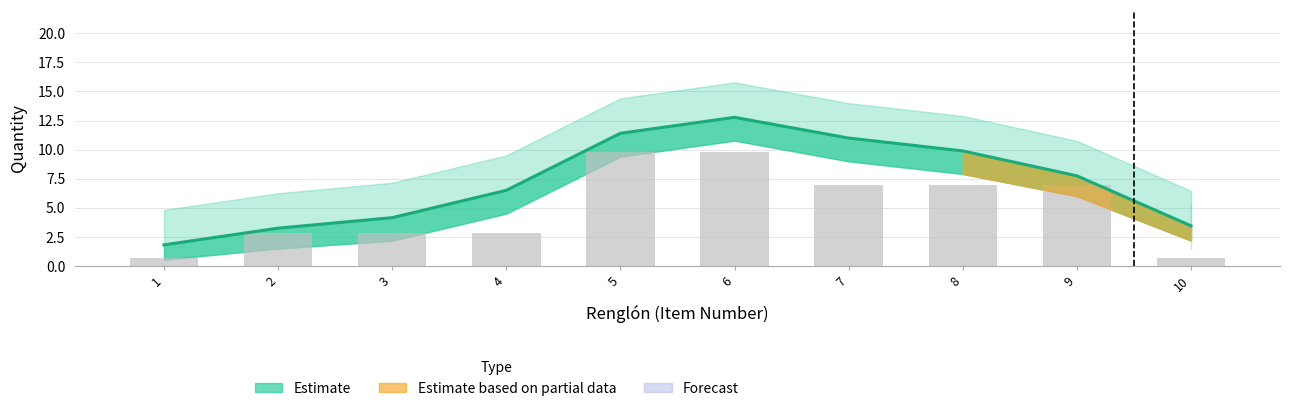

What is the difference between the second highest and second lowest values?

9.1